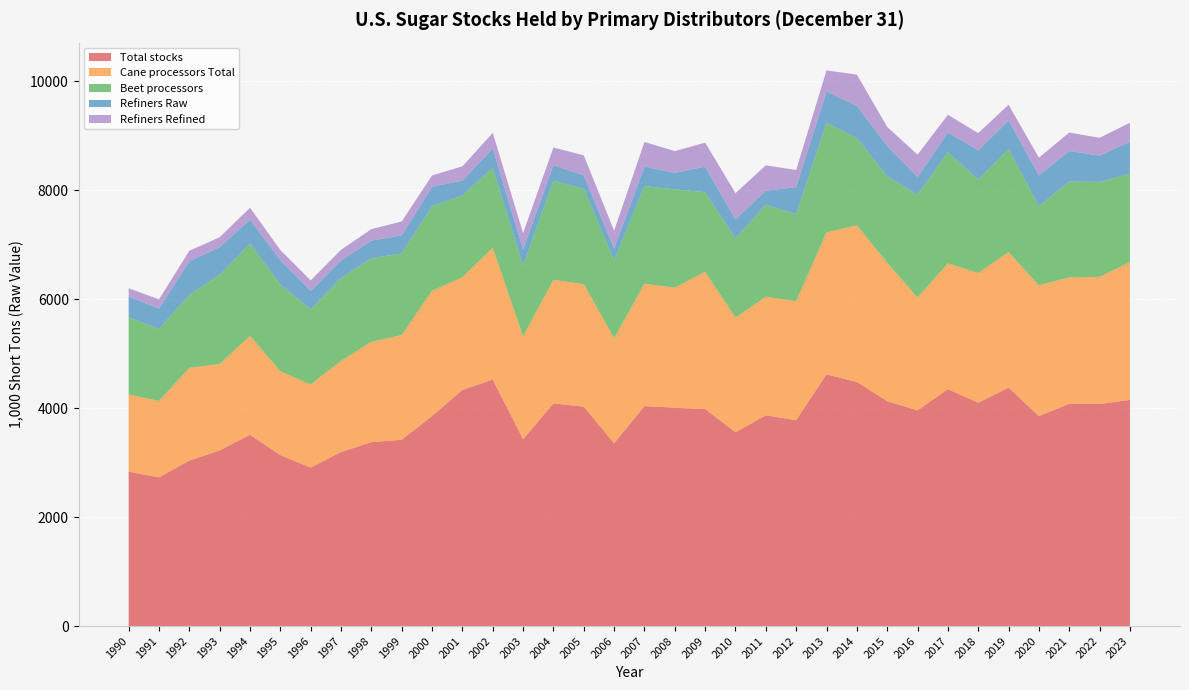

Reading right to left, extract all data points from this chart.

Total stocks: 4152.0	4077.4	4081.4	3854.6	4378.1	4098.6	4350.6	3960.2	4129.5	4481.1	4620.5	3780.2	3868.8	3559.4	3984.0	4009.3	4039.0	3357.0	4029.2	4087.9	3431.7	4525.1	4336.5	3855.0	3421.0	3377.0	3195.0	2909.0	3139.0	3512.0	3225.0	3039.0	2730.0	2833.0
Cane processors Total: 2530.8	2333.9	2321.1	2400.9	2489.0	2382.7	2309.6	2071.3	2541.0	2877.8	2607.9	2183.2	2177.6	2103.5	2519.9	2203.1	2247.3	1928.0	2247.7	2270.6	1885.8	2419.2	2069.1	2301.0	1922.0	1842.0	1675.0	1526.0	1539.0	1816.0	1585.0	1703.0	1403.0	1421.0
Beet processors: 1621.2	1743.5	1760.3	1453.8	1889.1	1715.9	2041.0	1889.0	1588.6	1603.3	2012.7	1597.0	1691.2	1456.0	1464.1	1806.2	1791.7	1429.0	1753.4	1817.4	1299.9	1472.0	1500.0	1554.0	1499.0	1535.0	1520.0	1383.0	1594.0	1696.0	1640.0	1336.0	1327.0	1412.0
Refiners Raw: 589.7	482.9	560.1	565.2	528.0	538.3	361.6	322.4	555.8	592.0	573.7	498.4	256.8	346.0	468.0	303.7	358.1	217.5	244.6	285.5	299.1	350.6	274.0	356.0	332.0	322.0	323.0	334.0	448.0	438.0	507.0	619.0	371.0	381.0
Refiners Refined: 348.4	327.2	338.6	325.5	288.1	315.7	324.8	413.3	351.0	571.8	388.0	314.6	465.9	483.7	440.2	399.5	452.1	328.3	368.2	326.3	297.7	288.1	262.3	208.0	255.0	212.0	196.0	195.0	185.0	218.0	183.0	194.0	168.0	155.0